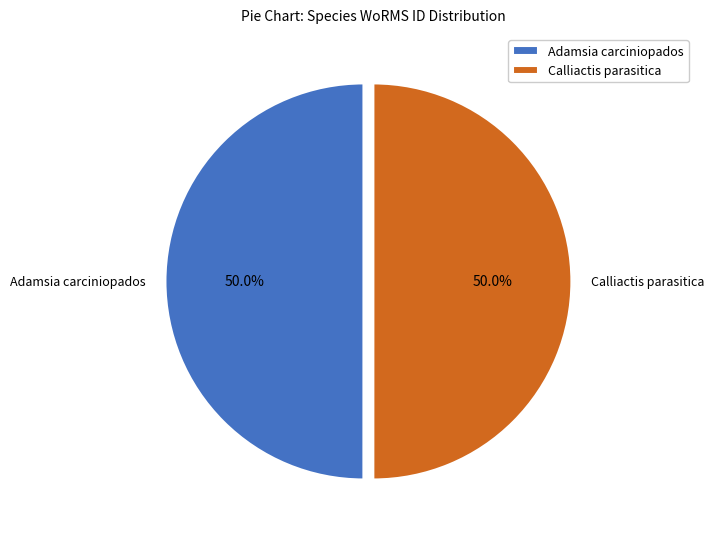

True or false: Calliactis parasitica accounts for 50% of the total.

True